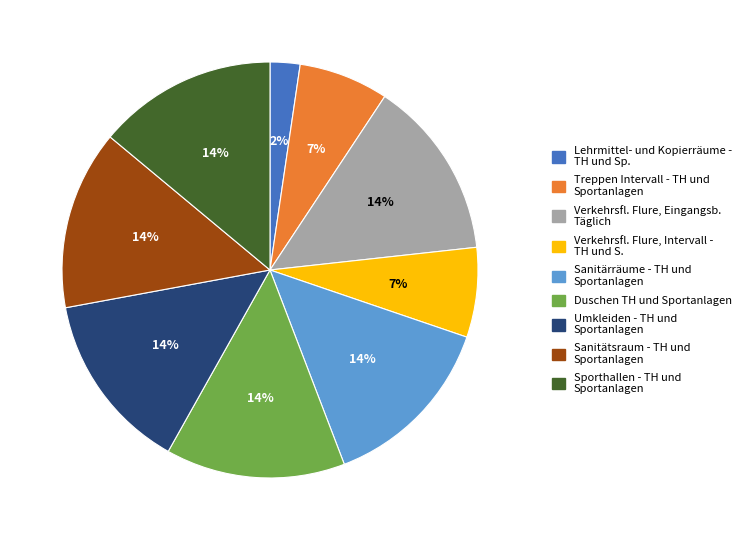

Does any single category account for the majority?

No